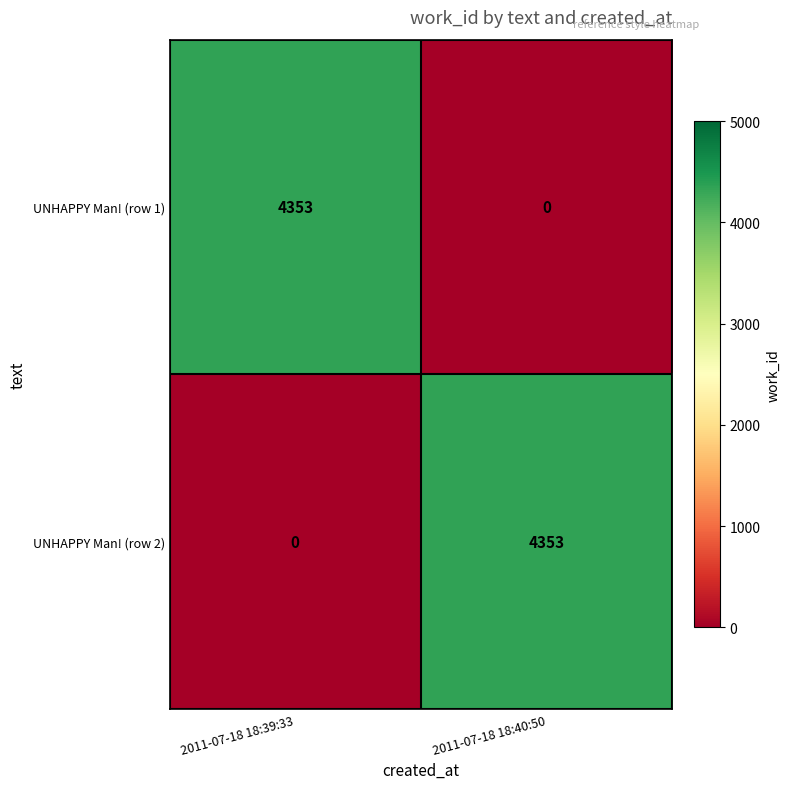

What is the total value across all series at 2011-07-18 18:39:33?

4353